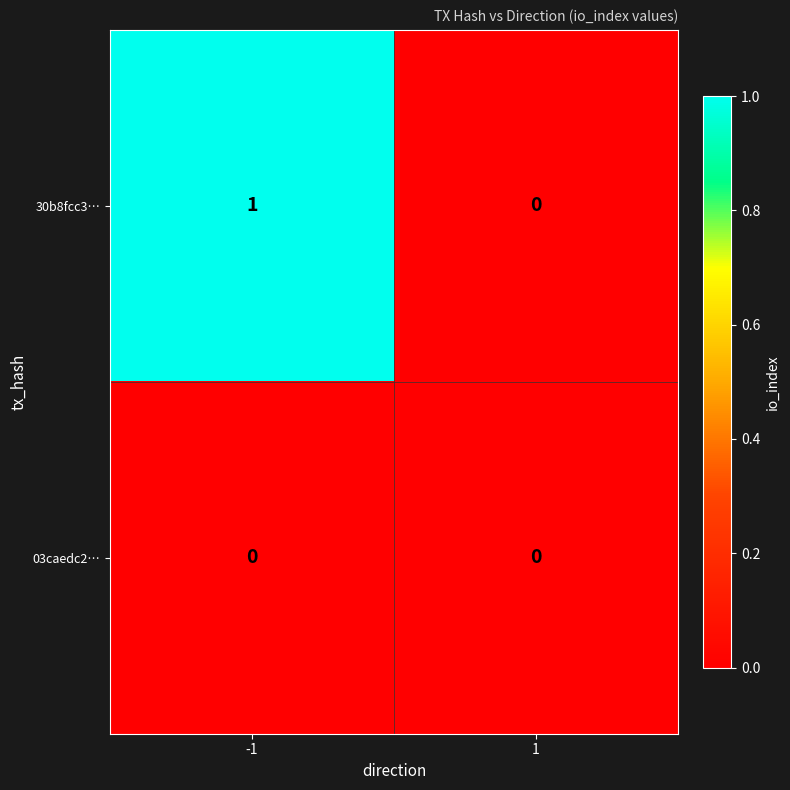

List the series in order of their peak value, highest first.

30b8fcc3…, 03caedc2…